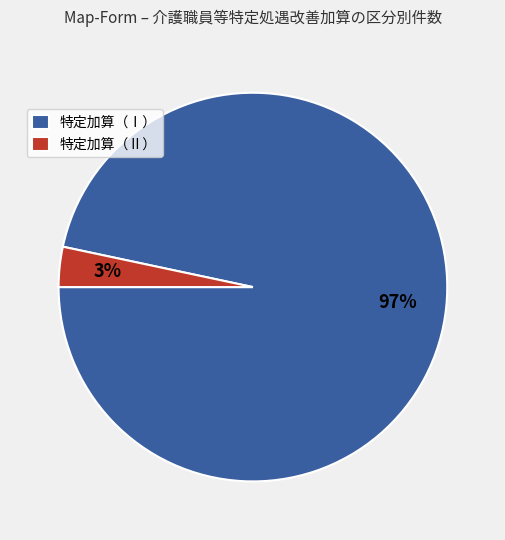

Count the number of slices in the pie.

2